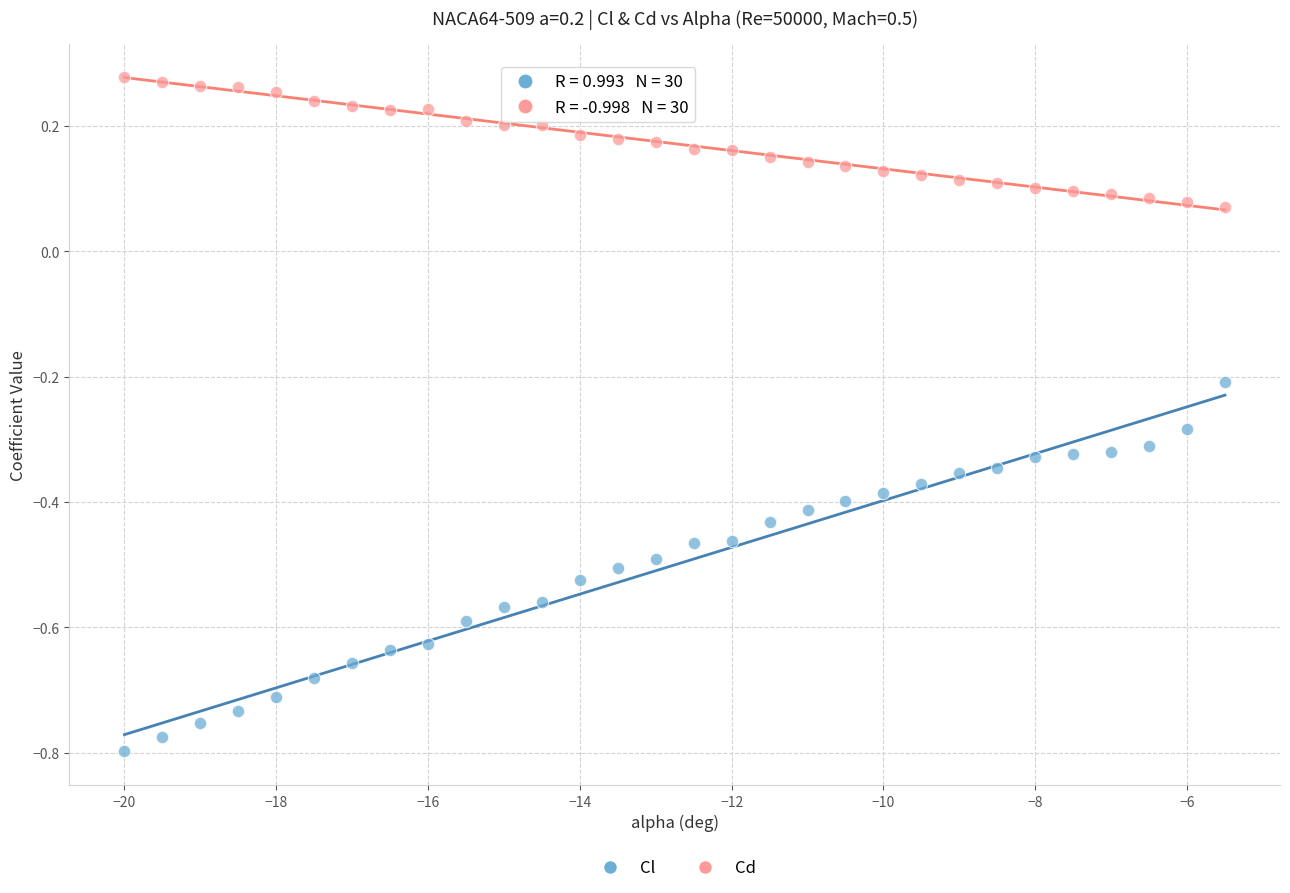

Across all data points, what is the range of X values (max minus min)?

14.5